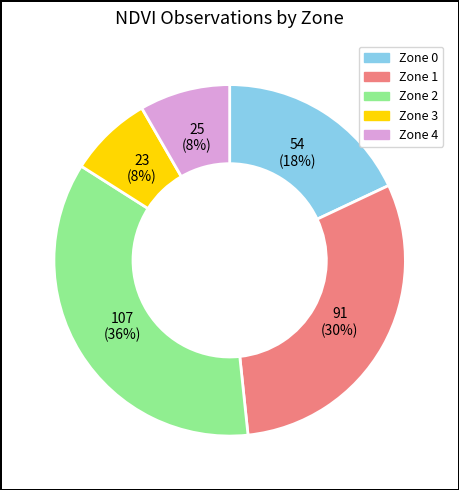

To the nearest percent, what percentage of the pie is Zone 4?

8%